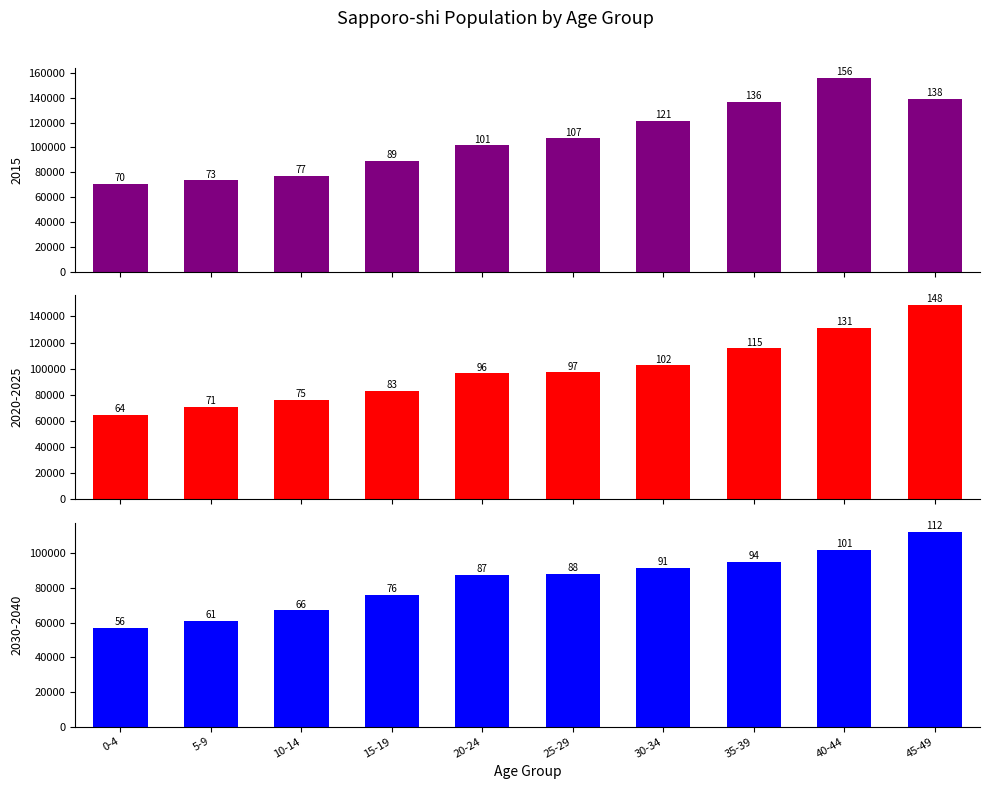

Reading left to right, transcribe all the data shown in this chart.

2020-2025 avg: 64752	71044	75996	83183	96493	97183	102749	115617	131257	148837
2030-2040 avg: 56992	61037	66986	76027	87449	88050	91332	94952	101743	112076